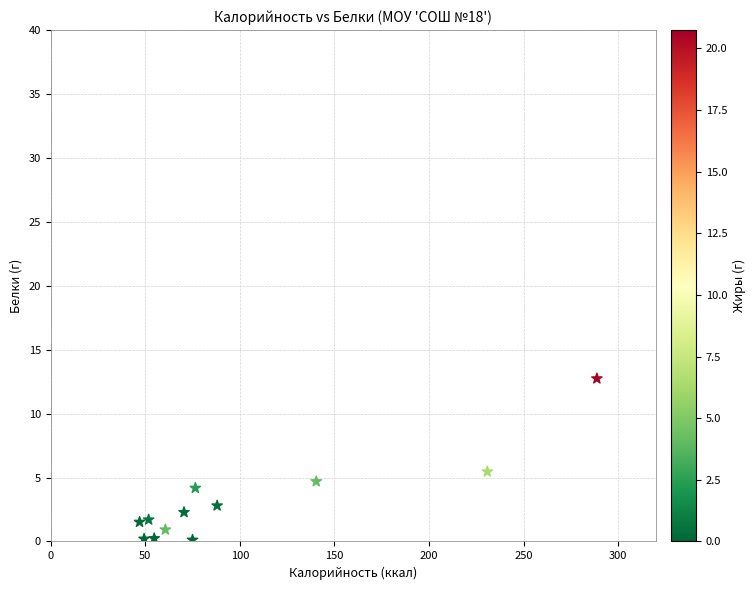

What Y value in the scatter plot is closest to 6?

5.5